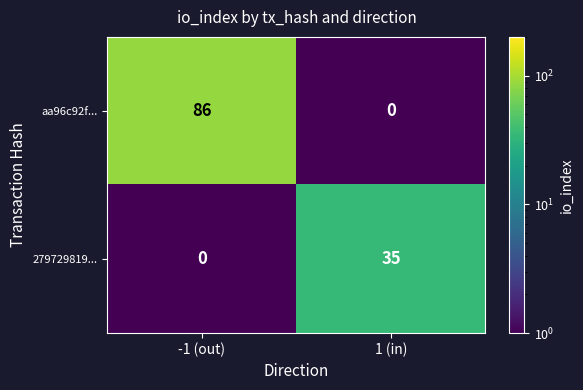

What is the sum of all aa96c92f... values?

86